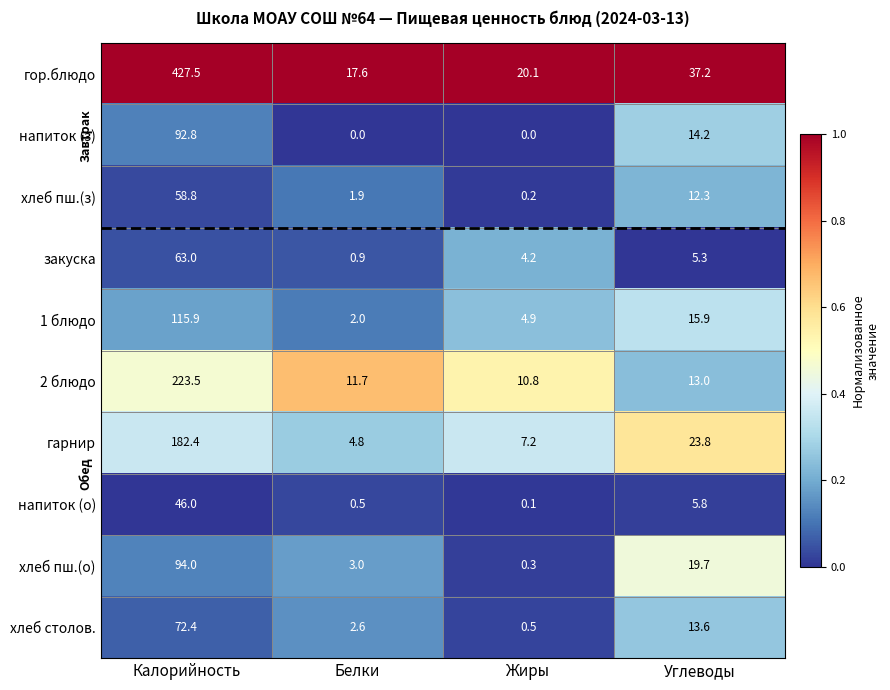

At how many categories does at least one series exceed 0?

4